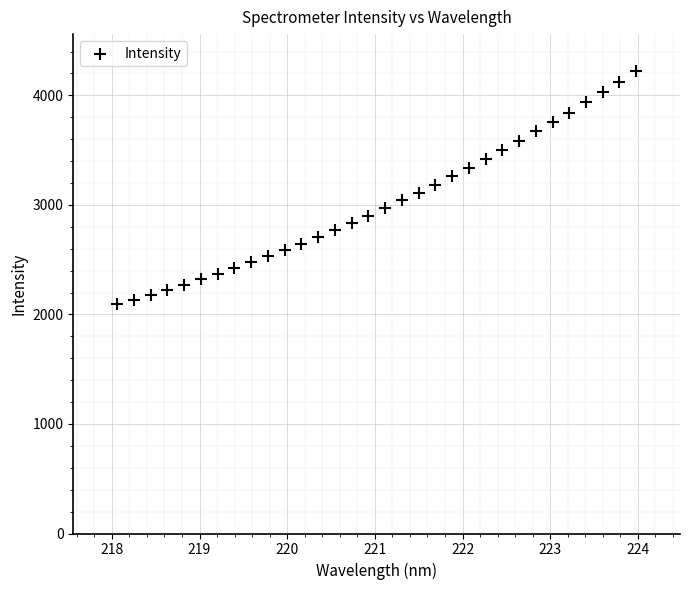

What is the range of X values (max minus min)?

5.9